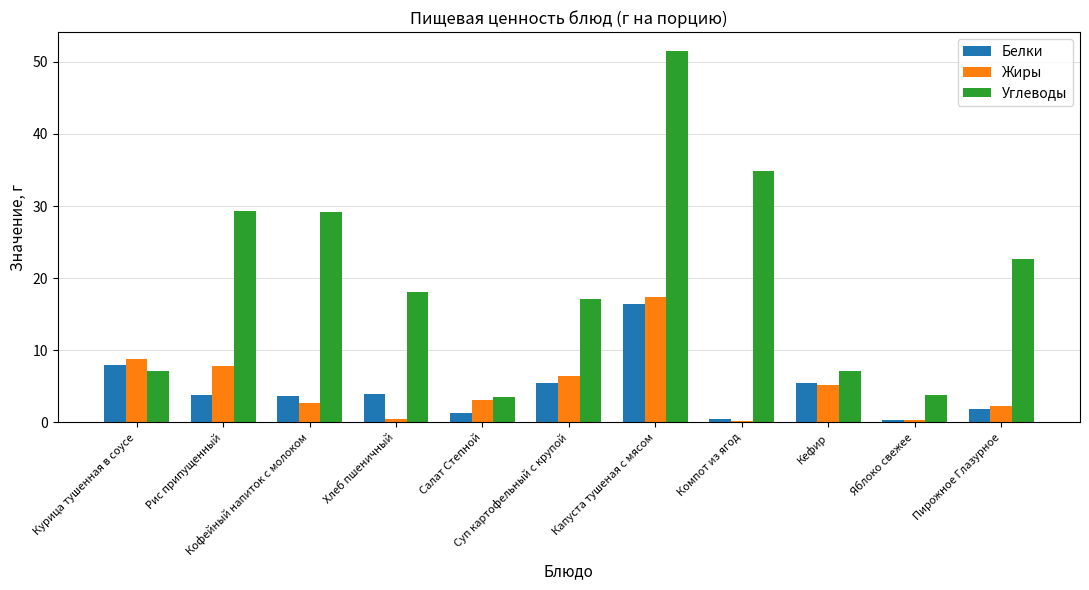

Is the value of Жиры at Суп картофельный с крупой greater than the value of Углеводы at Курица тушенная в соусе?

No